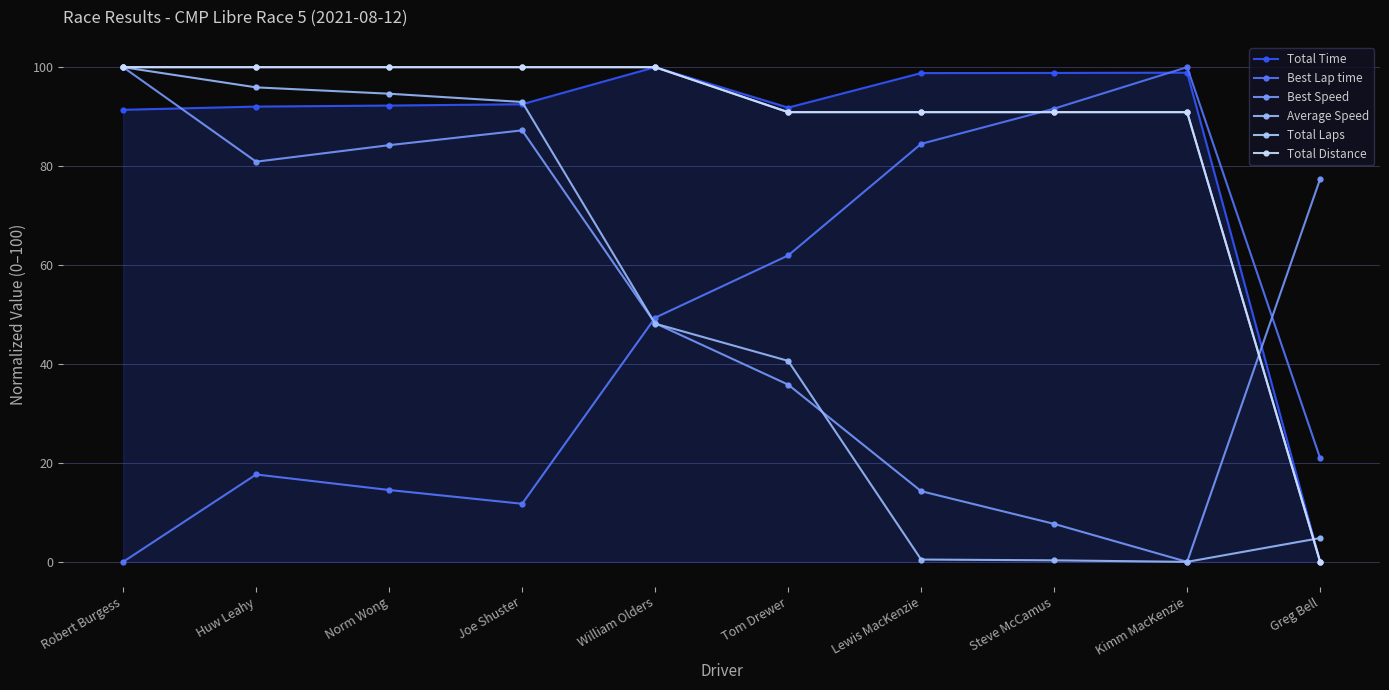

Reading left to right, extract all data points from this chart.

Total Time: 91.4	92.0	92.2	92.5	100.0	91.8	98.8	98.8	98.9	0.0
Best Lap time: 0.0	17.7	14.5	11.7	49.4	61.9	84.5	91.6	100.0	20.9
Best Speed: 100.0	80.9	84.2	87.2	48.2	35.8	14.3	7.7	0.0	77.4
Average Speed: 100.0	95.9	94.6	93.0	48.2	40.6	0.5	0.3	0.0	4.8
Total Laps: 100.0	100.0	100.0	100.0	100.0	90.9	90.9	90.9	90.9	0.0
Total Distance: 100.0	100.0	100.0	100.0	100.0	90.9	90.9	90.9	90.9	0.0